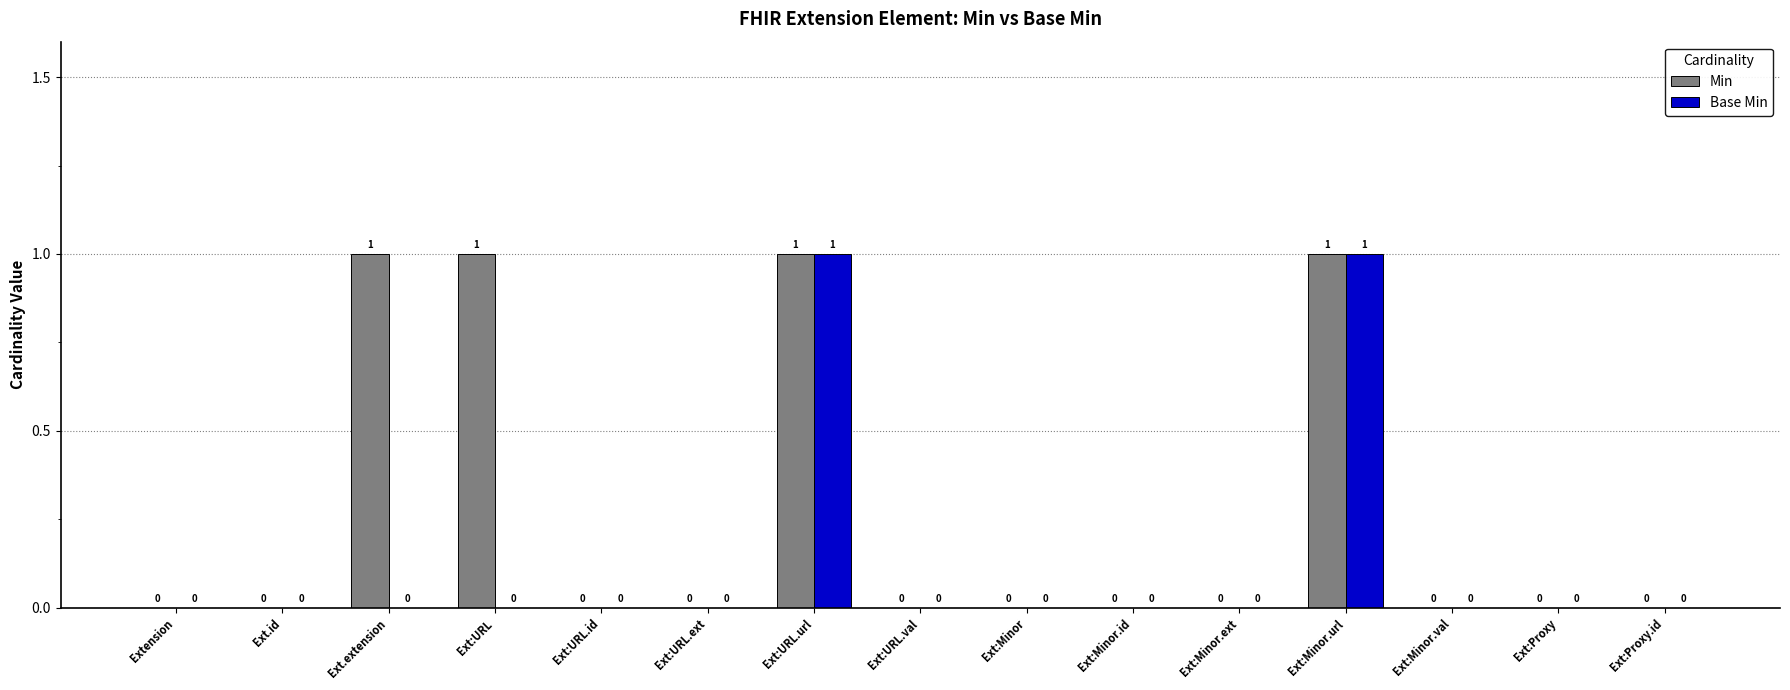

Does the chart contain stacked bars?

No